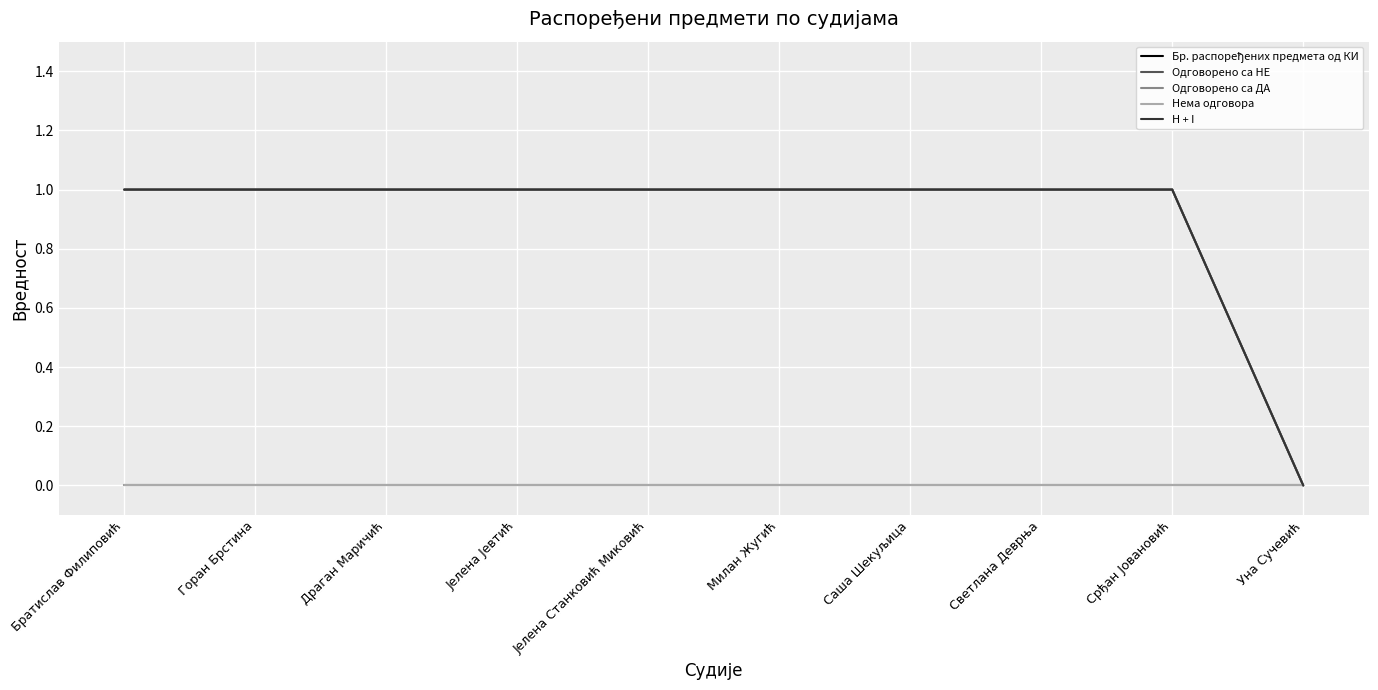

How many lines are shown in the chart?

5